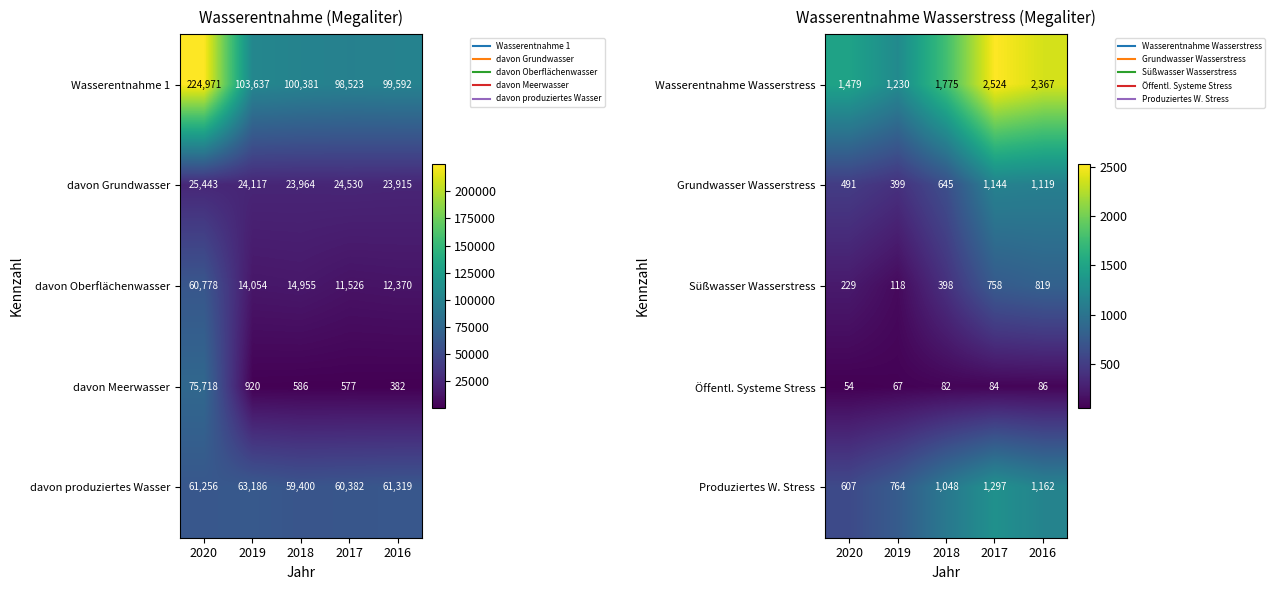

At which label does Öffentl. Systeme Stress first exceed 82?

2017